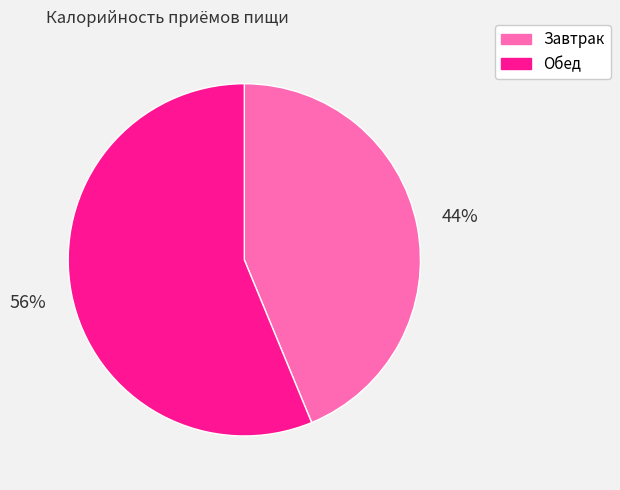

What is the ratio of the value at Обед to the value at Завтрак?

1.3